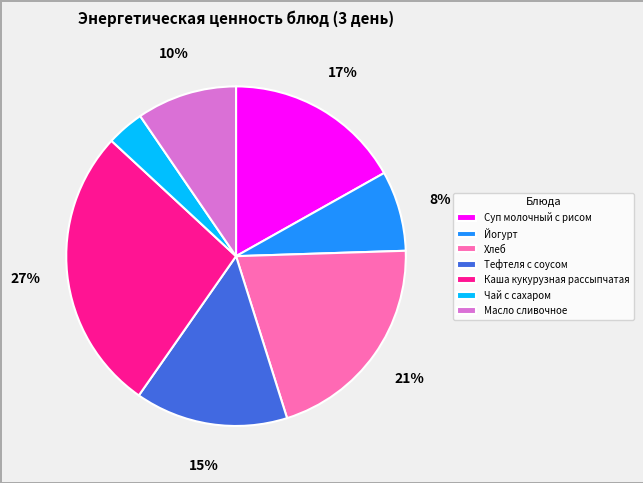

True or false: Йогурт accounts for 8% of the total.

True